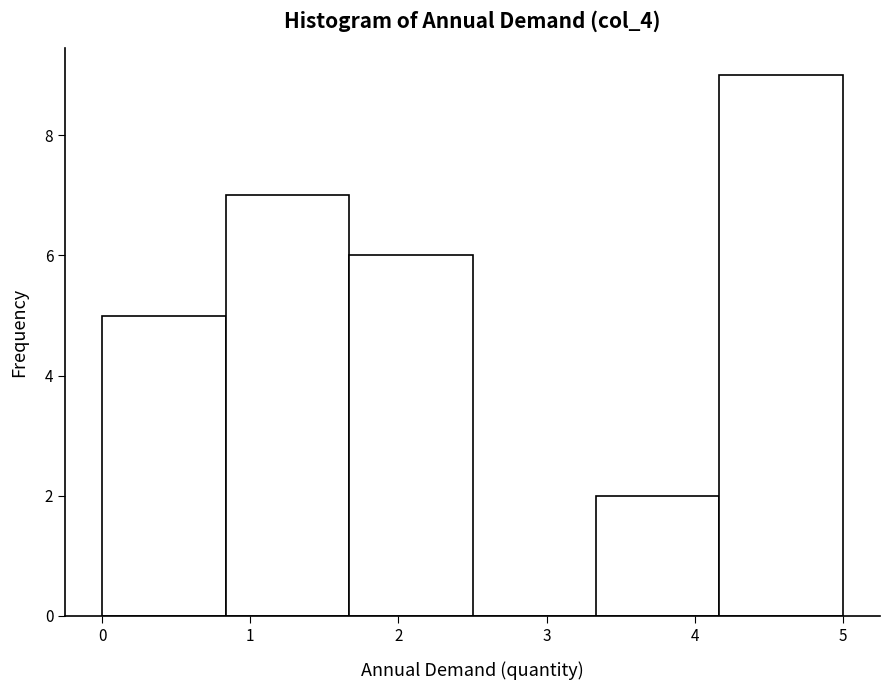

Reading left to right, list every bar in this chart as the range it spans on the x-axis followed by its height. Neither the bar edges nor the heights are printed on the chart, so give them approximately, as read against the axes.

0.0 to 0.8: 5
0.8 to 1.7: 7
1.7 to 2.5: 6
2.5 to 3.3: 0
3.3 to 4.2: 2
4.2 to 5.0: 9